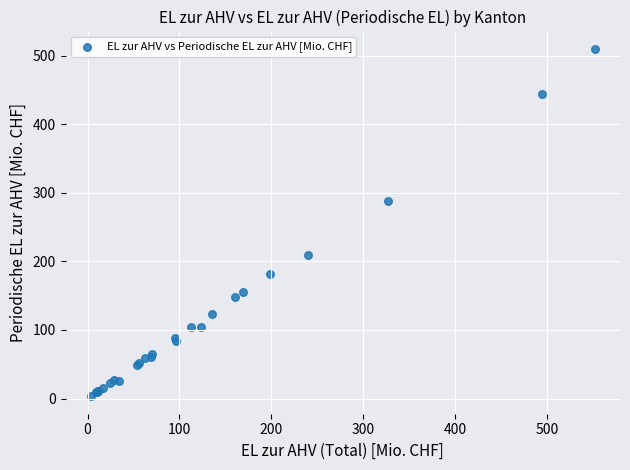

What Y value in the scatter plot is closest to 256?

288.4